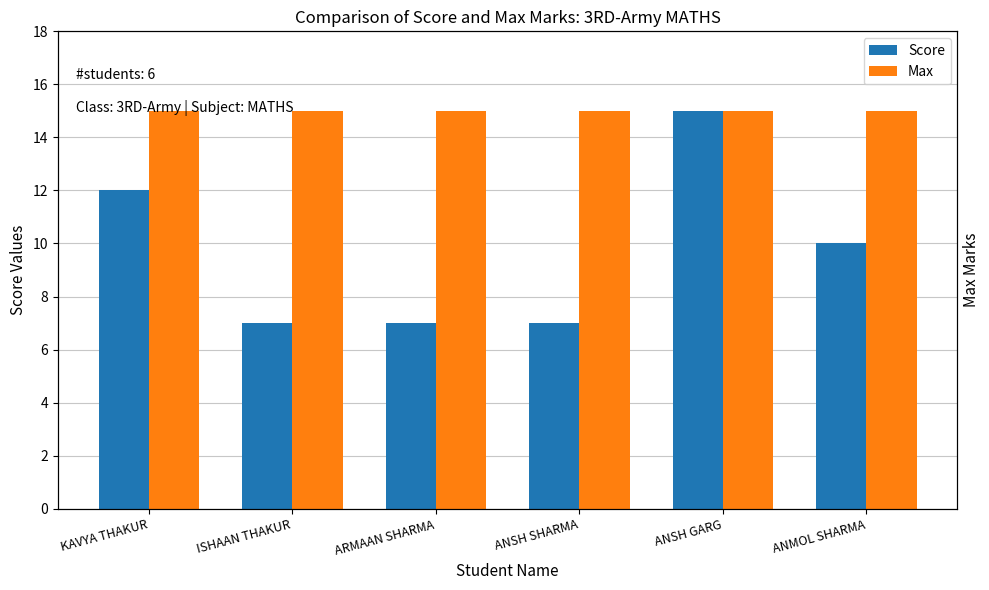

What is the smallest value displayed?

7